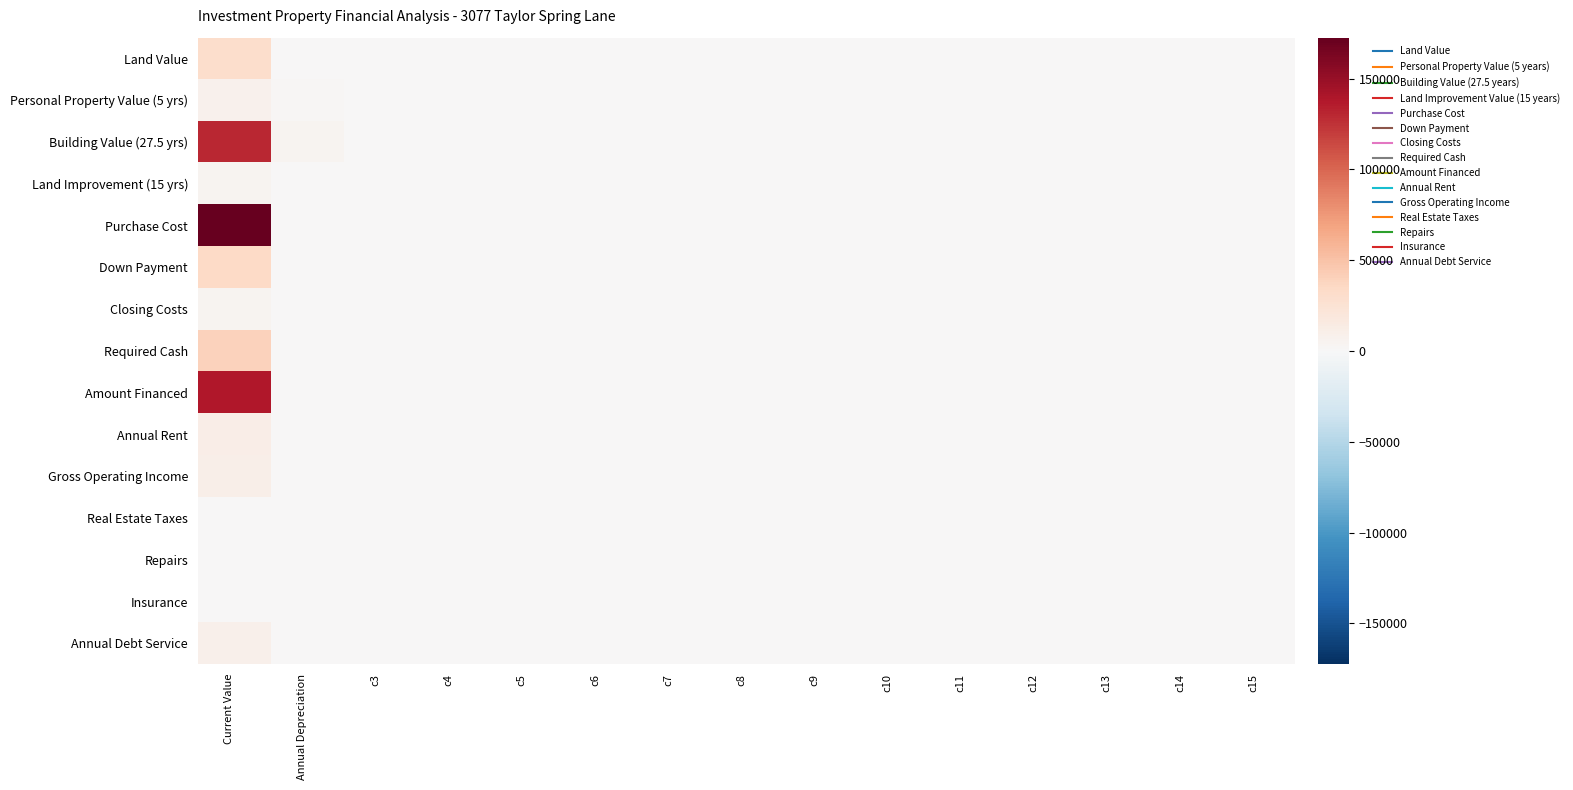

What is the maximum value shown in the chart?

172500.0